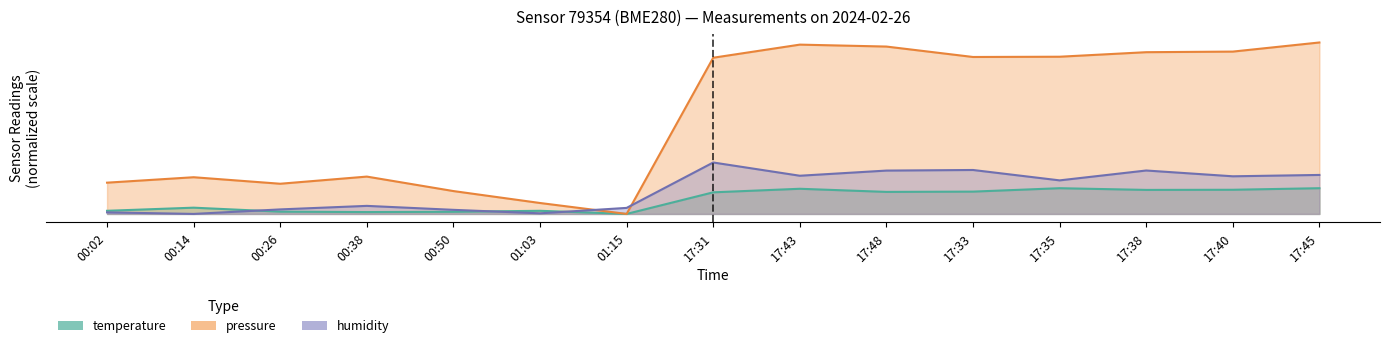

How many series are shown in this chart?

3